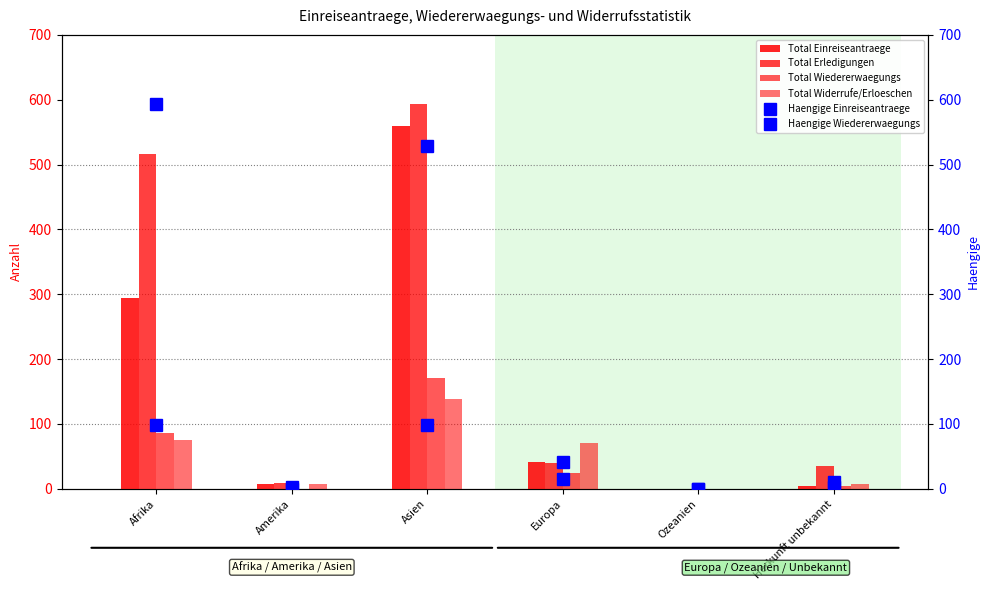

At which category is the sum across all series the highest?

Asien